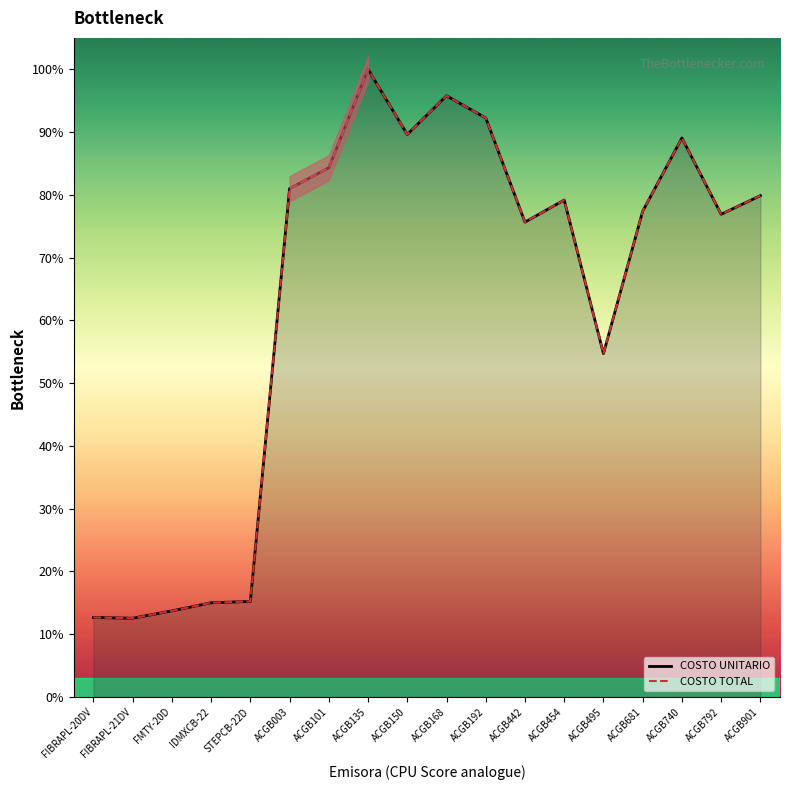

What is the total value across all series at ACGB792?

153.8